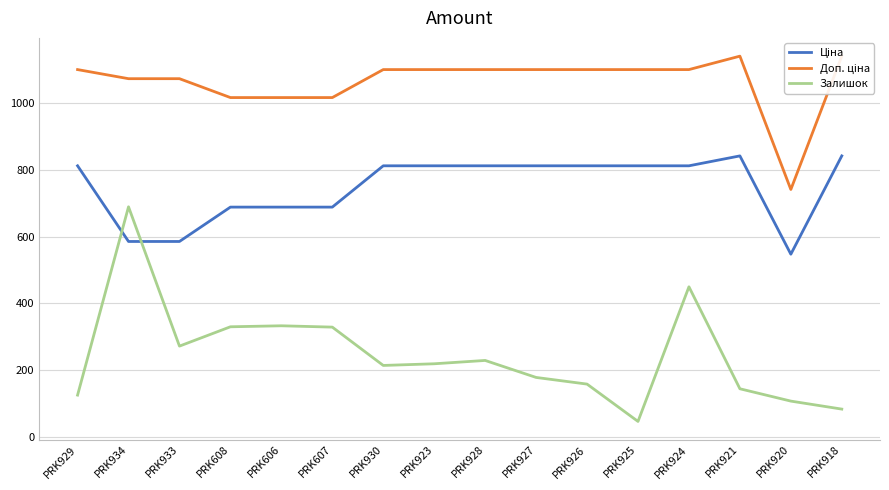

What position from the left is PRK929?

1